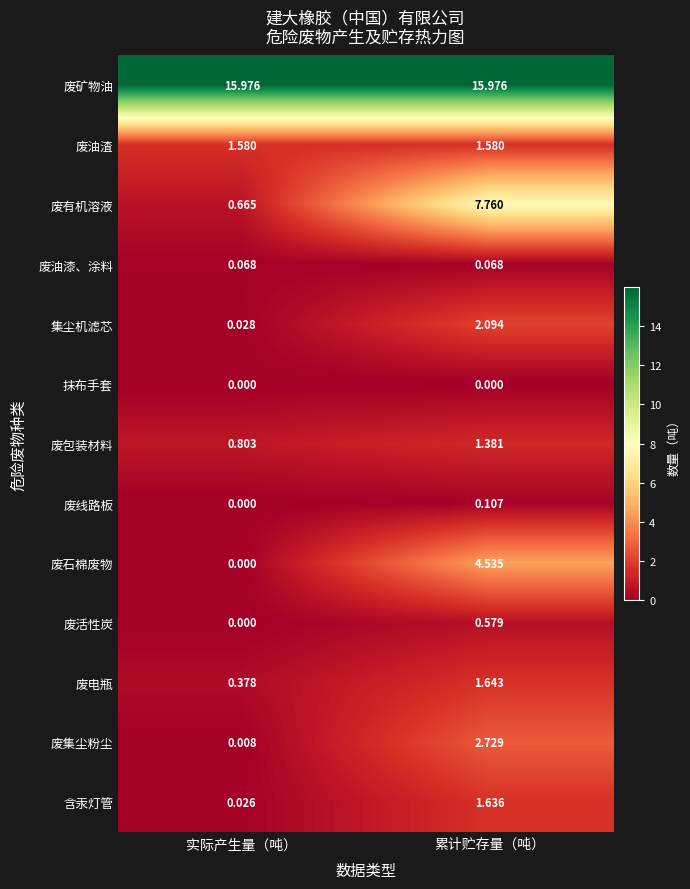

At which label does 废线路板 reach its peak?

累计贮存量（吨）